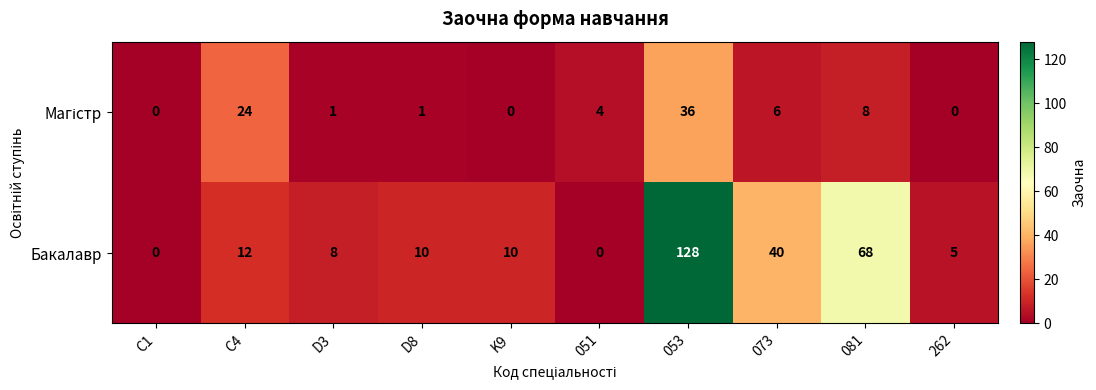

What is the difference between the maximum and minimum values in the Бакалавр series?

128